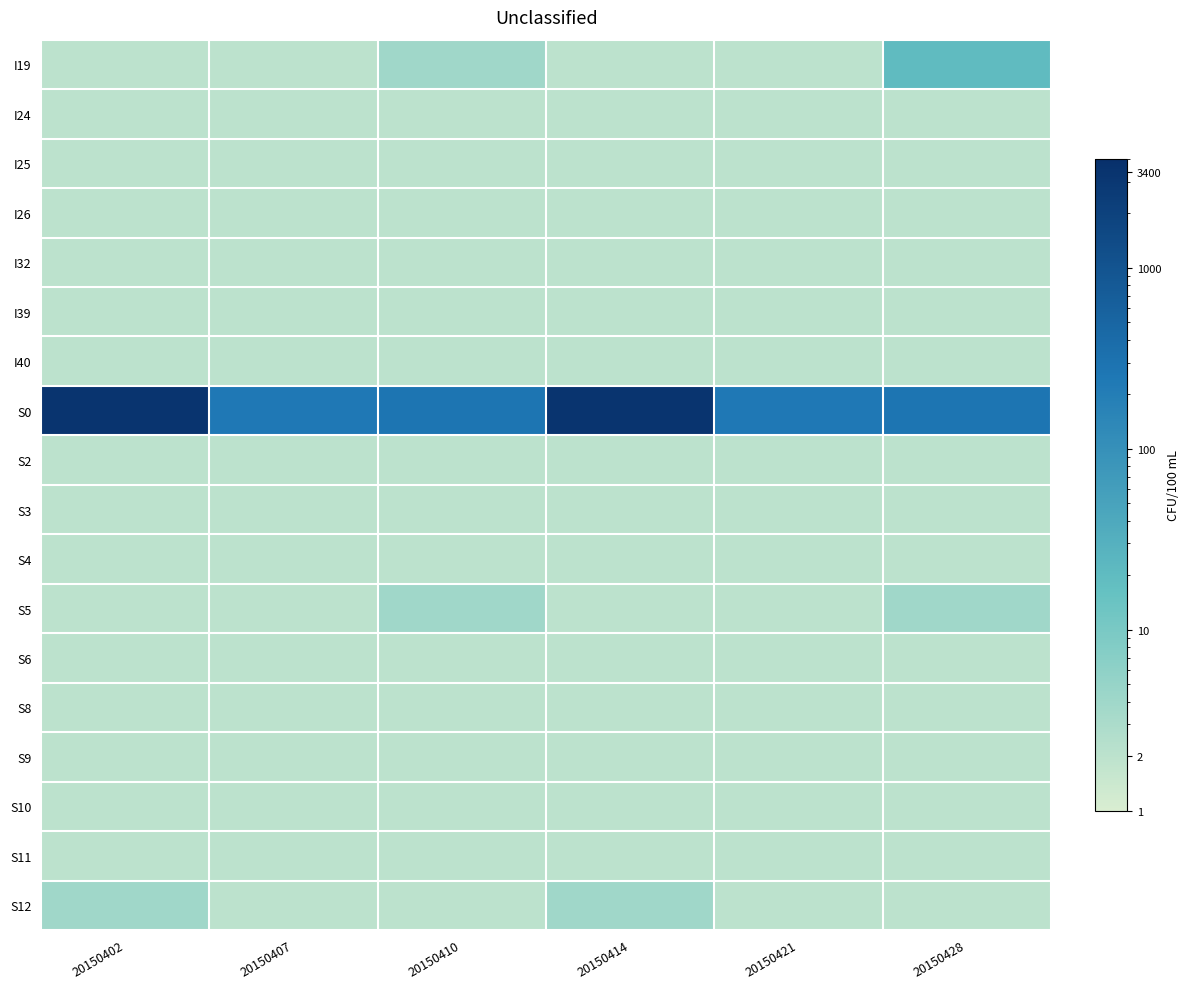

How many distinct data groups are displayed?

18